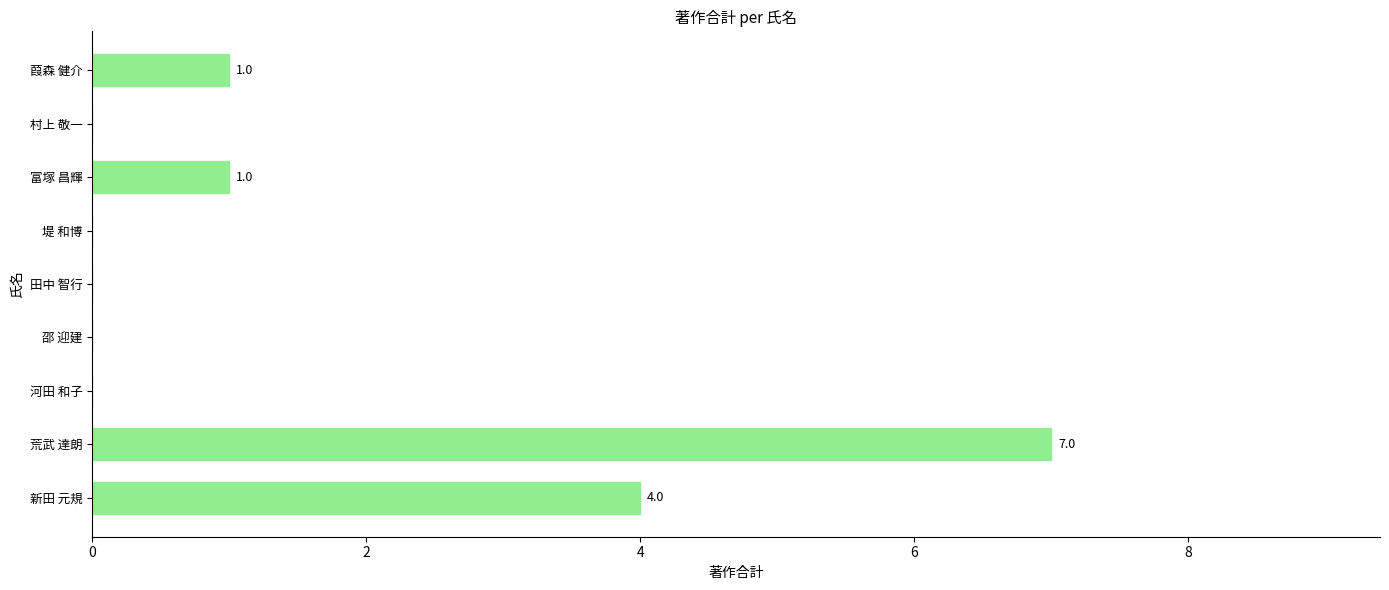

Which has a higher value, 荒武 達朗 or 田中 智行?

荒武 達朗